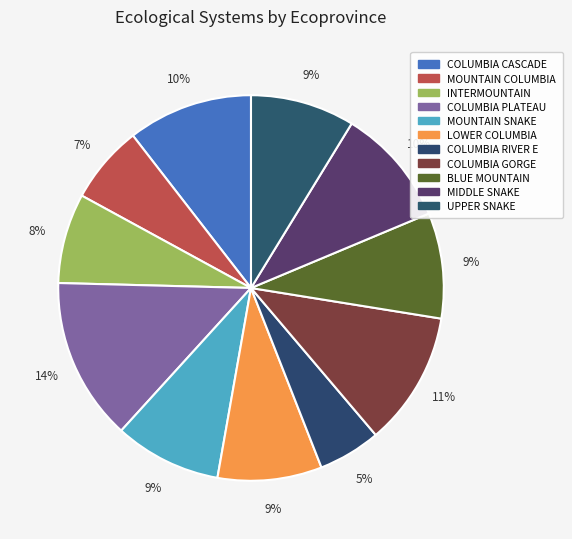

To the nearest percent, what percentage of the pie is BLUE MOUNTAIN?

9%